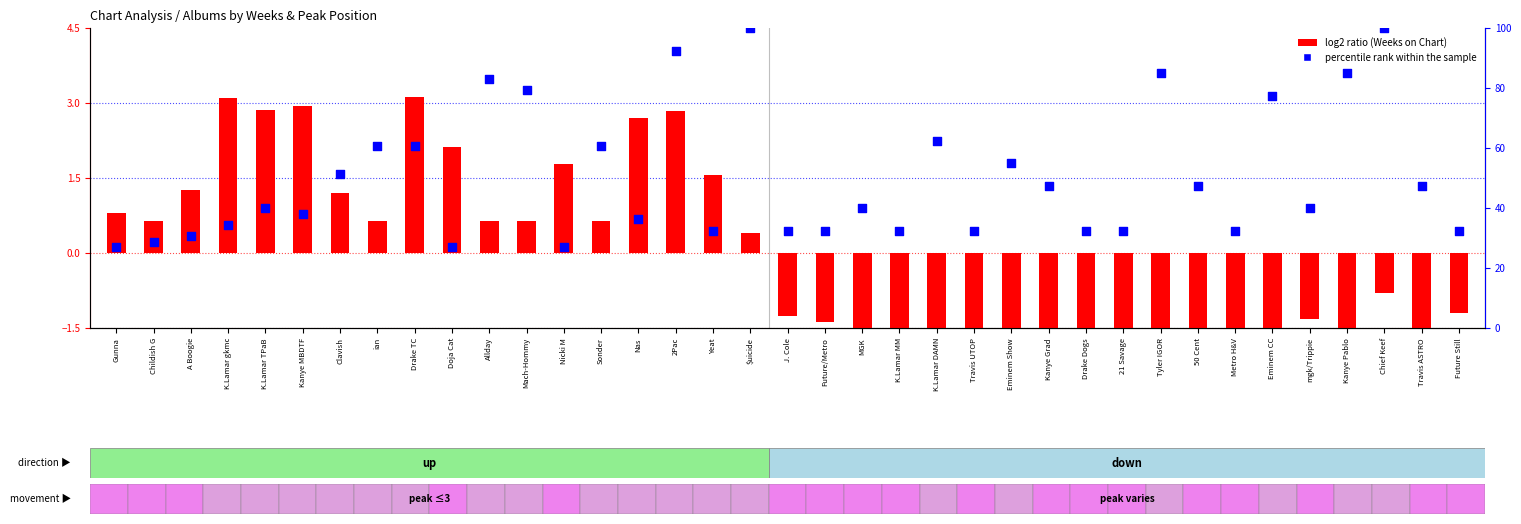

Which series reaches the maximum Y coordinate?

percentile rank within the sample